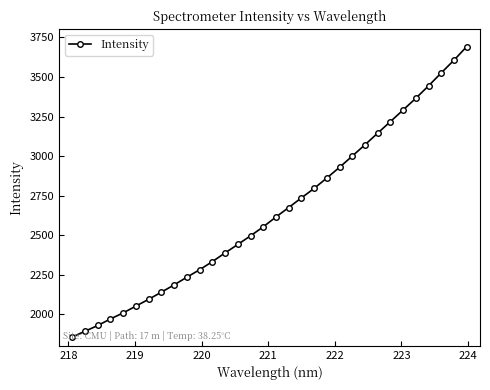

What is the minimum value shown in the chart?

1857.5